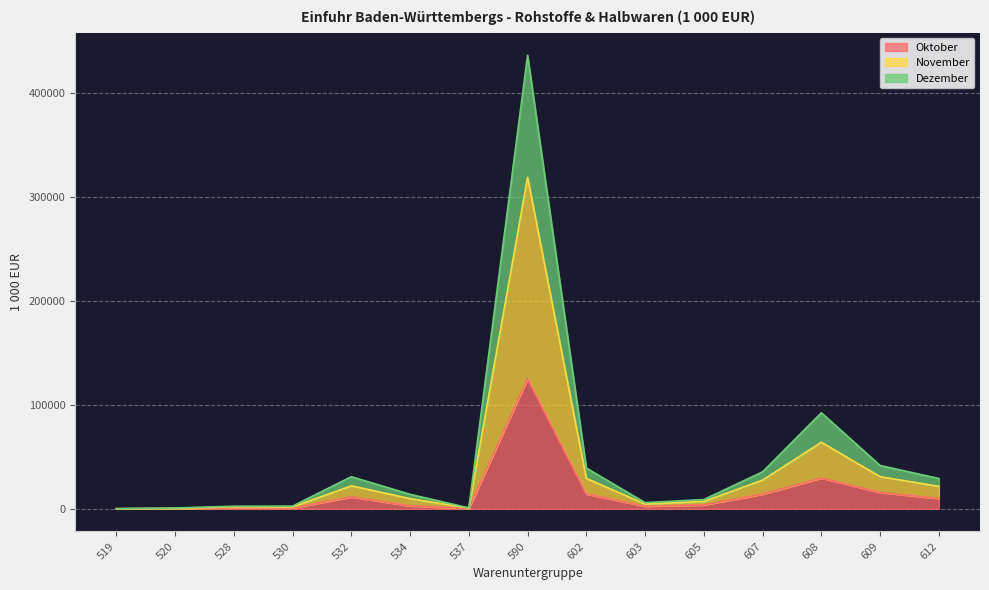

At which label does November reach its peak?

590